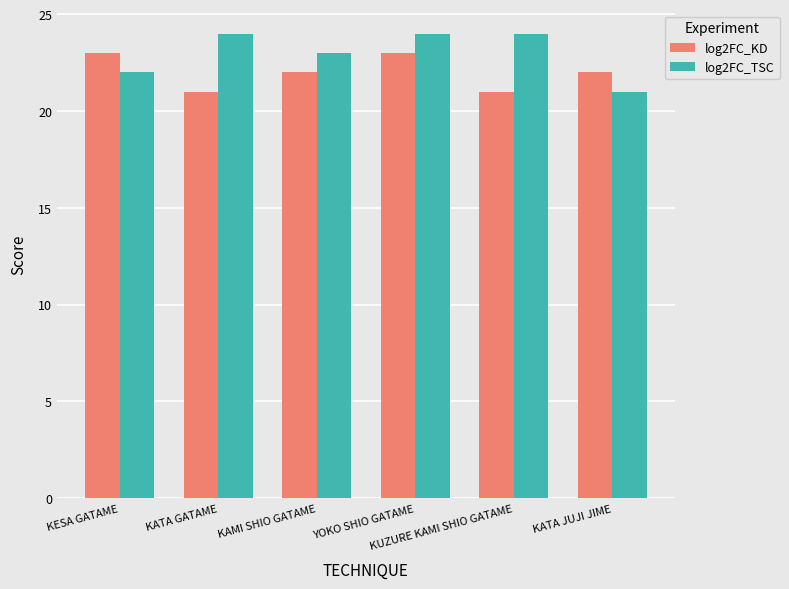

The log2FC_TSC series shows 22 at KESA GATAME. True or false?

True